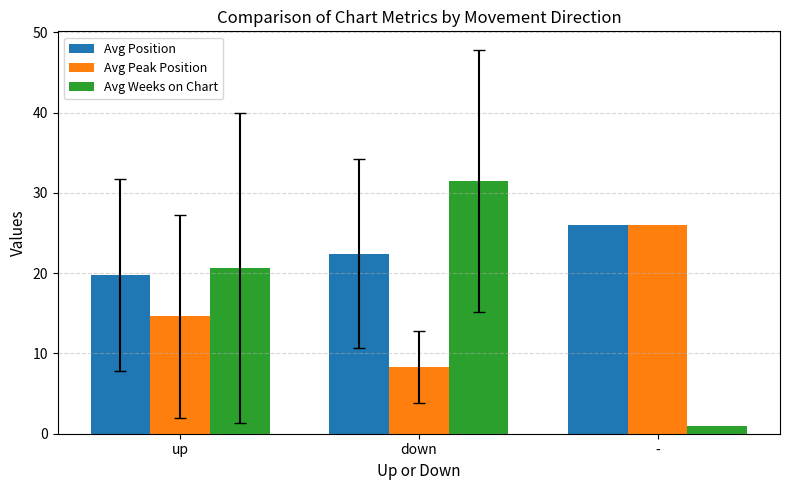

At which label does Avg Peak Position first exceed 14?

up